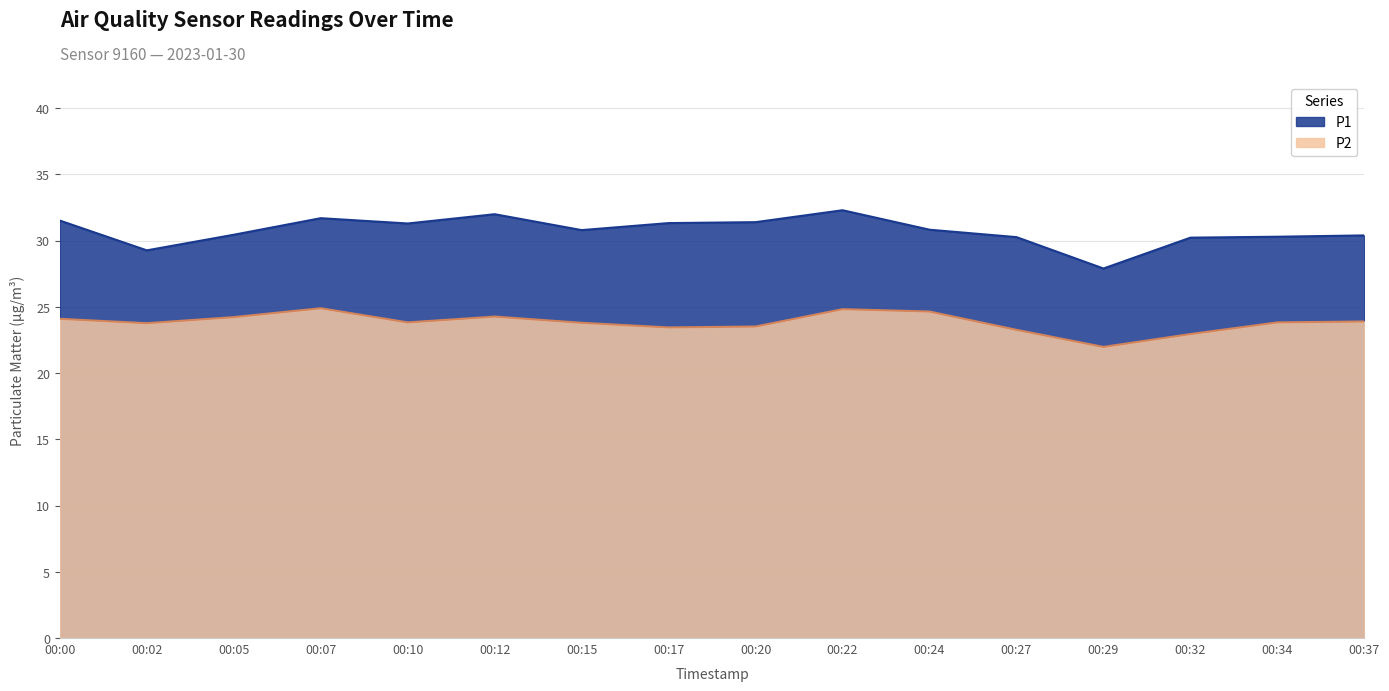

Between 00:10 and 00:37, which is larger?

00:10